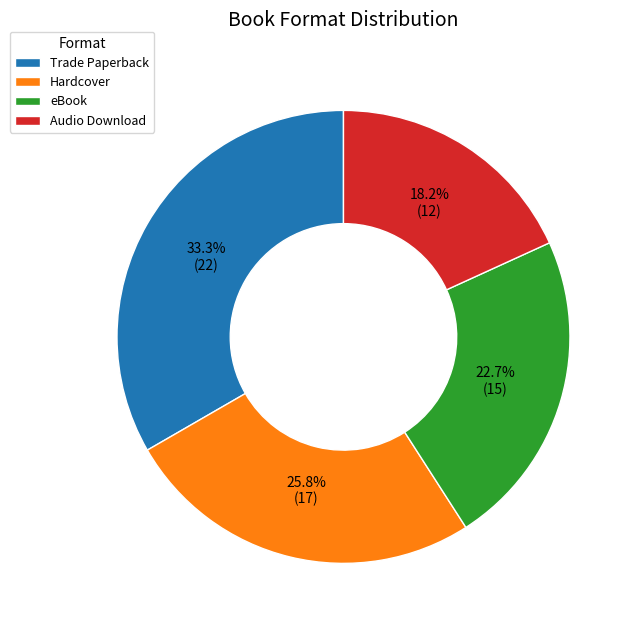

Count the number of slices in the pie.

4